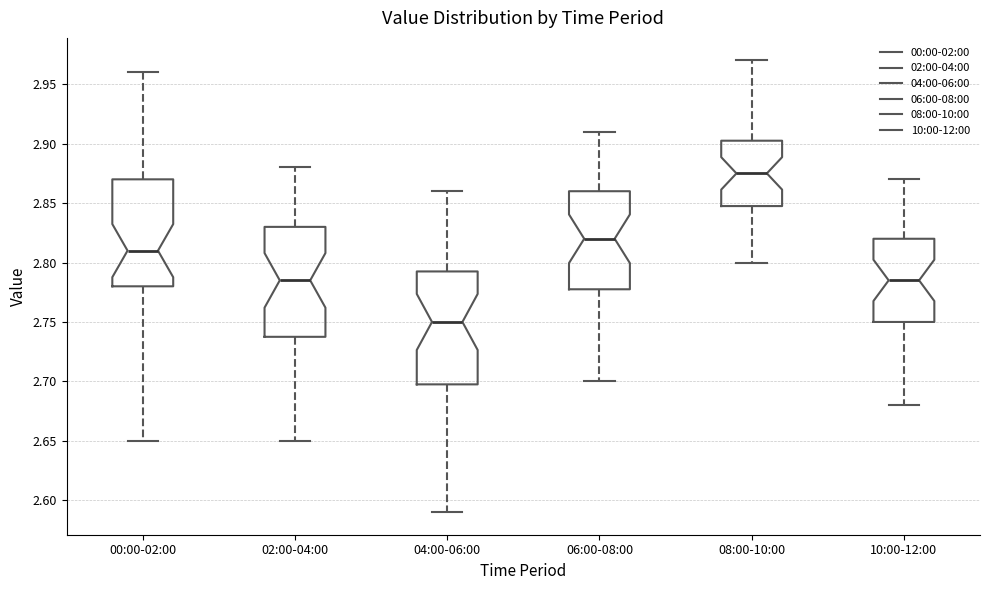

Which box's median line is the highest?

08:00-10:00